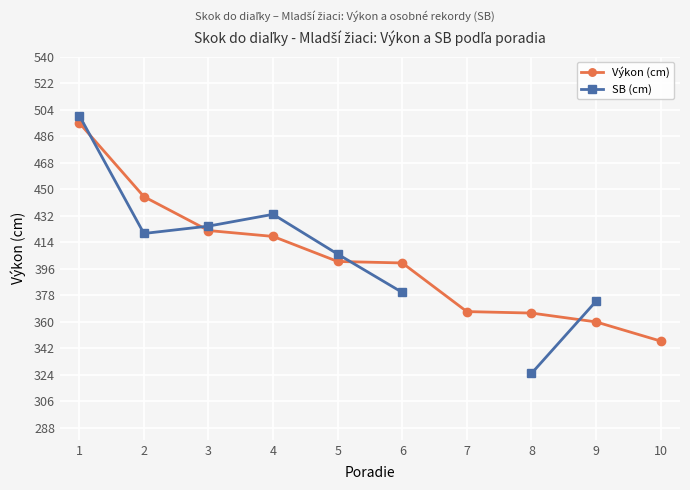

What is the lowest value of the Výkon (cm) series?

347